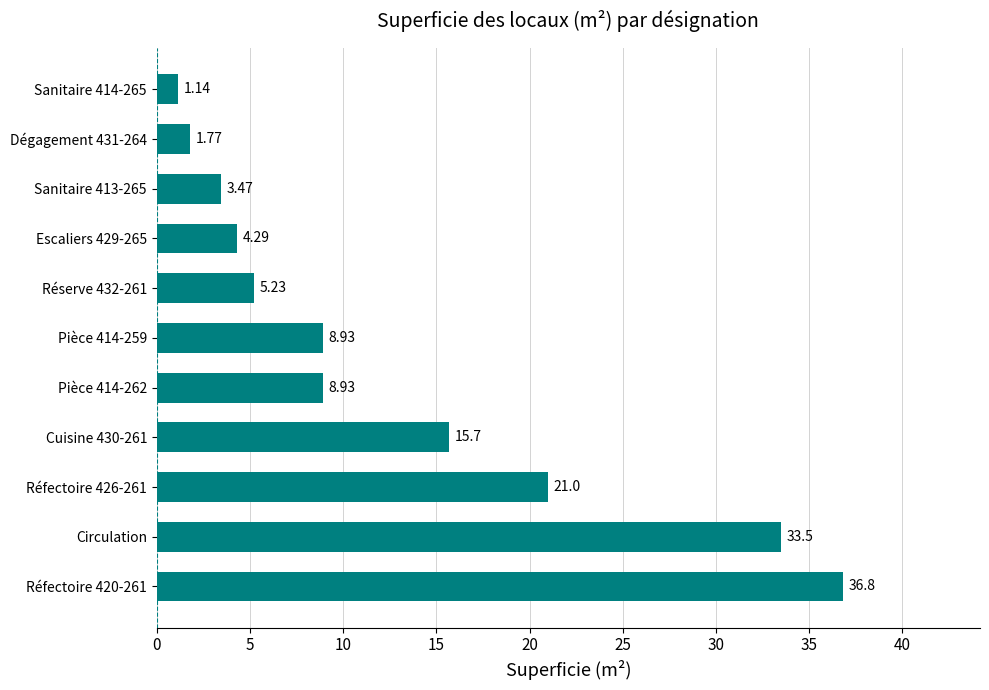

What is the greatest value displayed?

36.8